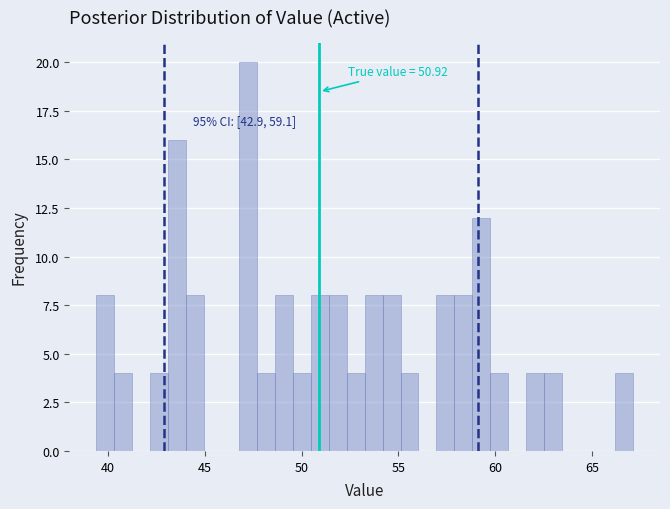

Read against the x-axis, roughly where is the centre of the tallest bar?

47.5